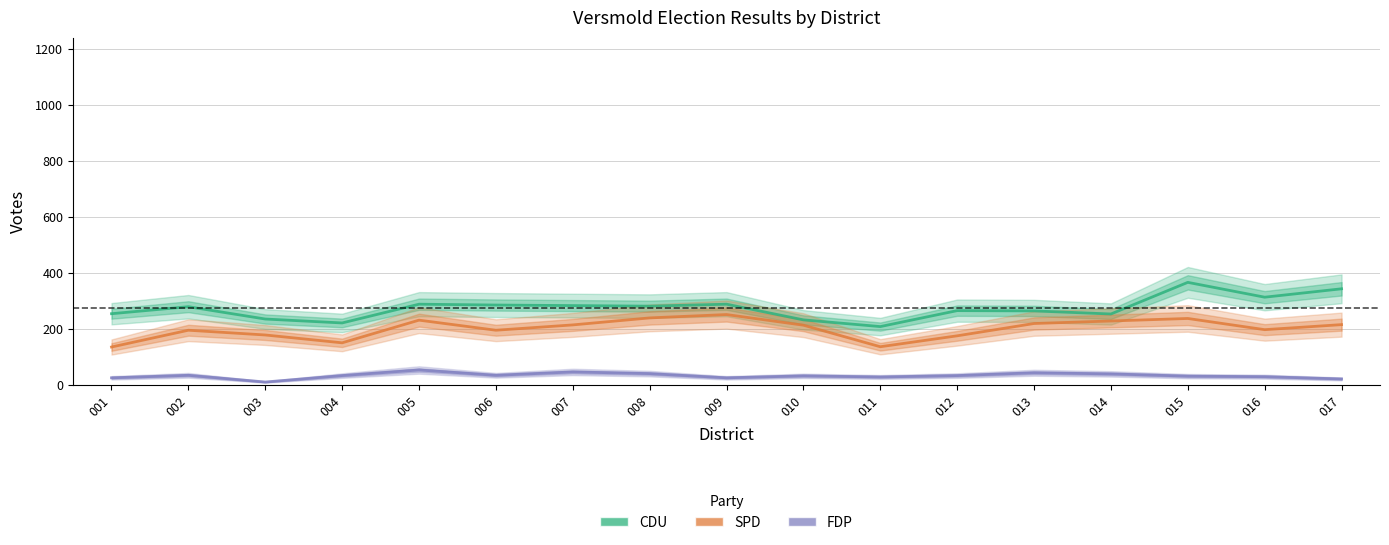

Which series changed the most between 011 and 013?

SPD